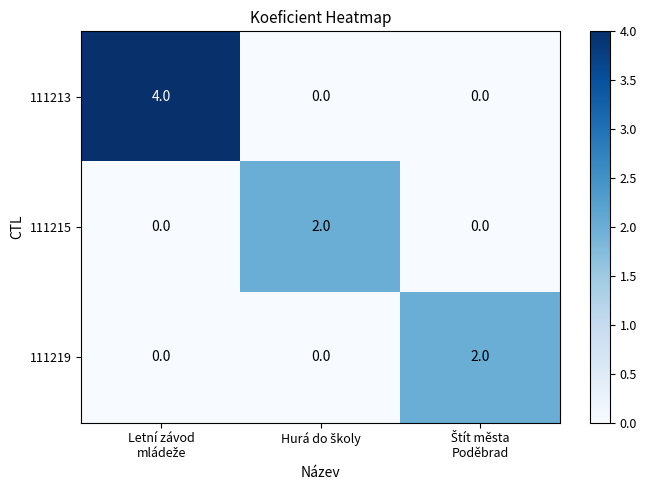

Which series has the widest spread of values?

111213